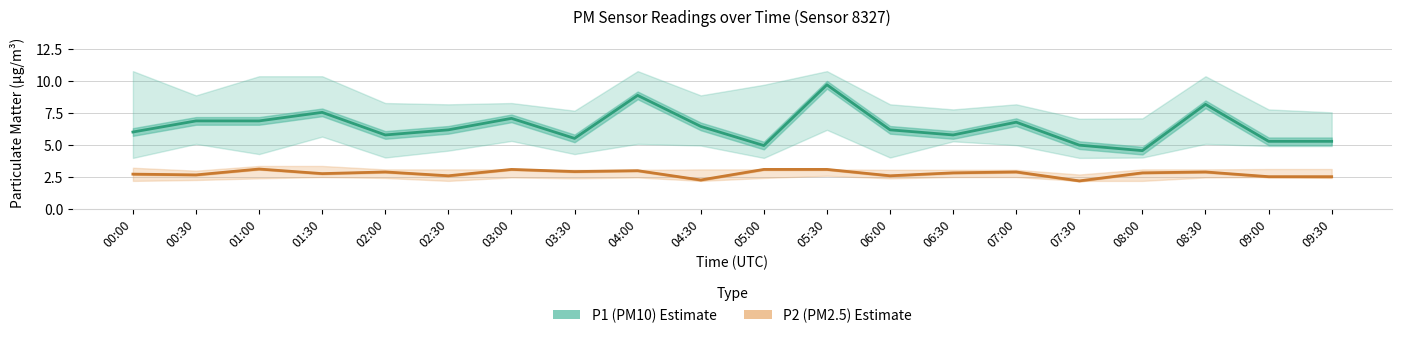

True or false: P2 (PM2.5) Estimate has a value of 2.2 at 07:30.

True